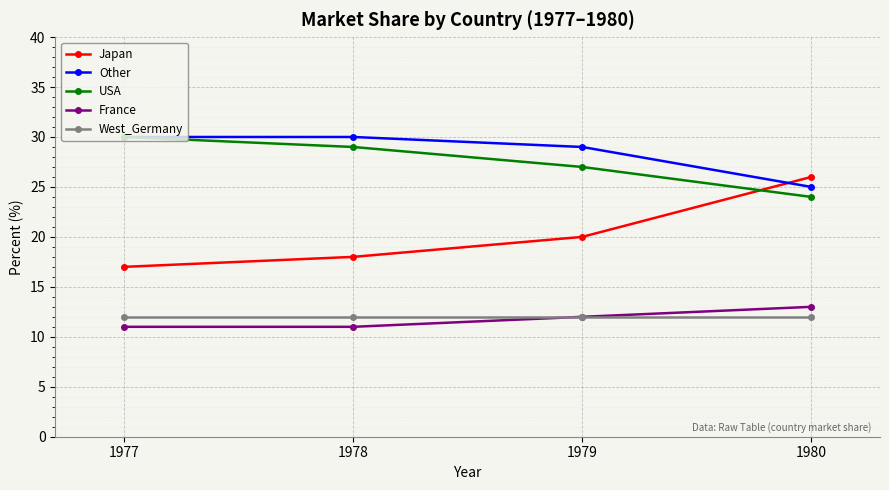

Reading right to left, transcribe all the data shown in this chart.

Japan: 26	20	18	17
Other: 25	29	30	30
USA: 24	27	29	30
France: 13	12	11	11
West_Germany: 12	12	12	12